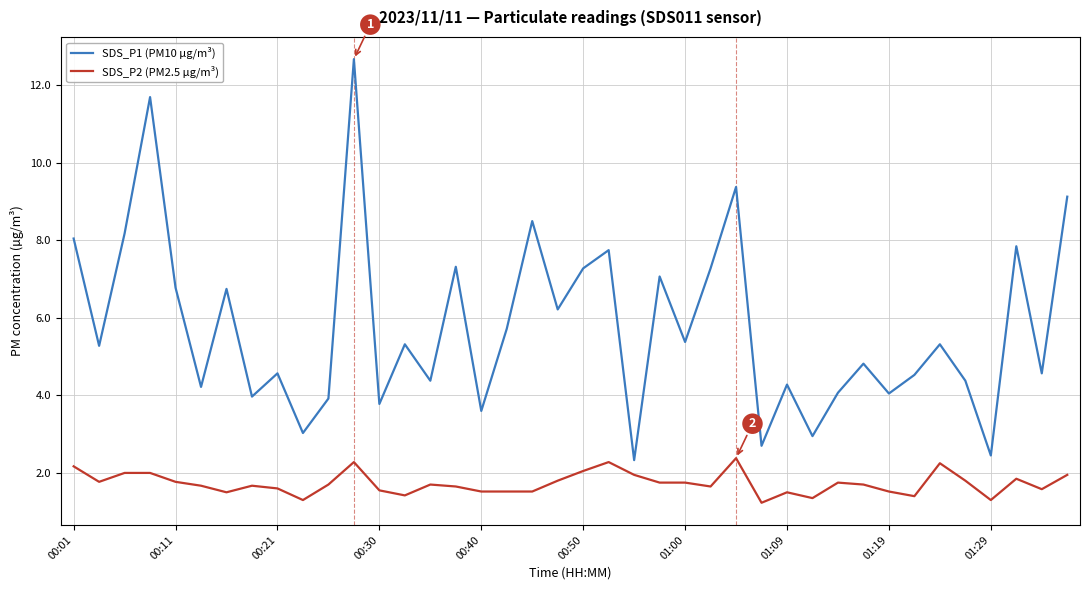

True or false: SDS_P2 (PM2.5 µg/m³) and SDS_P1 (PM10 µg/m³) intersect in this chart.

False